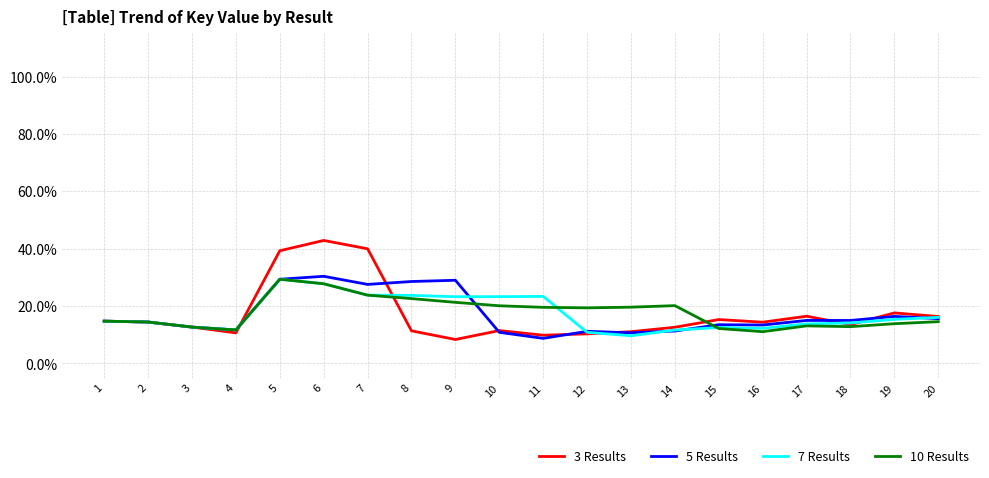

What is the greatest value displayed?

0.4